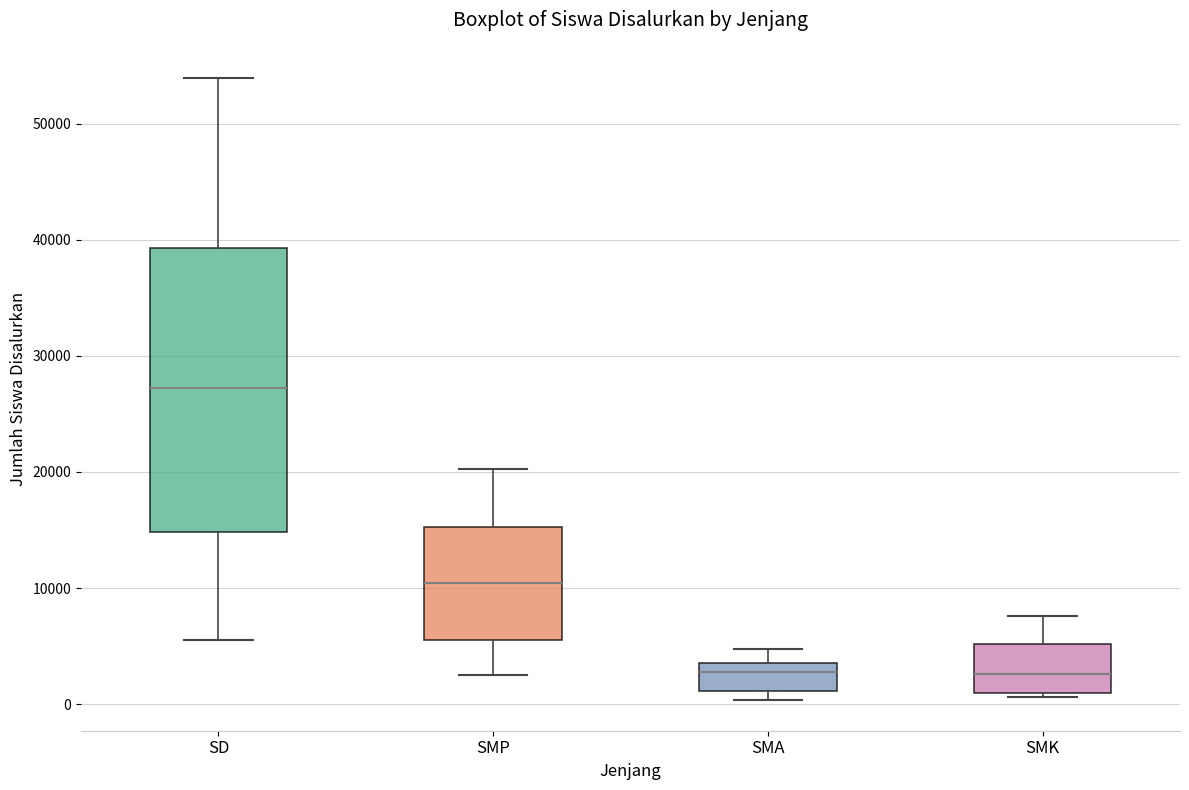

Reading left to right, read every box against the y-axis: the position of its median line, the range the box covers, and the ends of its whiskers. The values are not printed on the chart, so give them approximately, as read against the axis.

SD: median 27000, box 15000 to 39000, whiskers 6000 to 54000
SMP: median 10000, box 5000 to 15000, whiskers 3000 to 20000
SMA: median 3000, box 1000 to 4000, whiskers 0 to 5000
SMK: median 3000, box 1000 to 5000, whiskers 1000 (just below the box's lower edge) to 8000